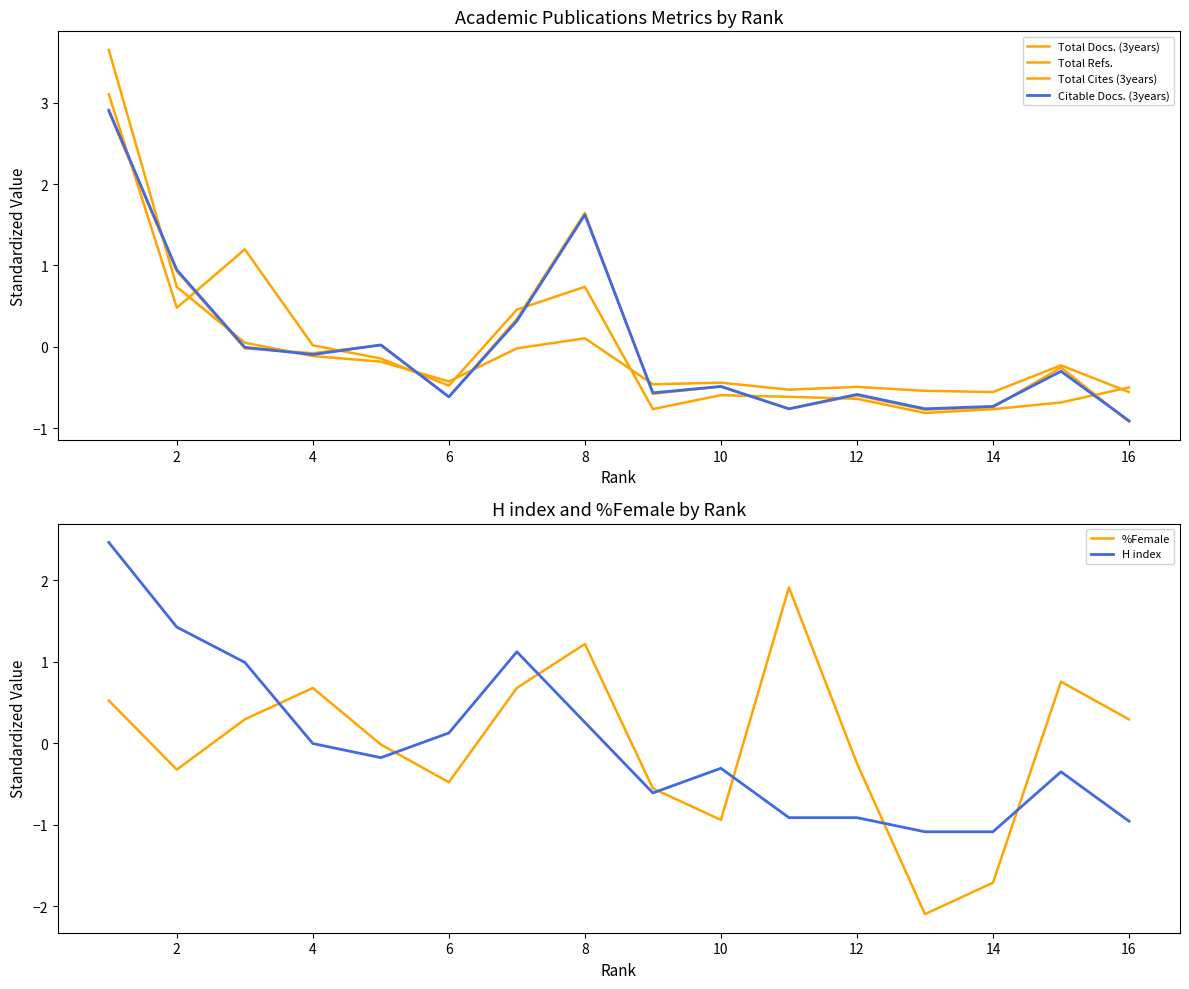

What is the difference between the %Female values at 16 and 2?

0.6